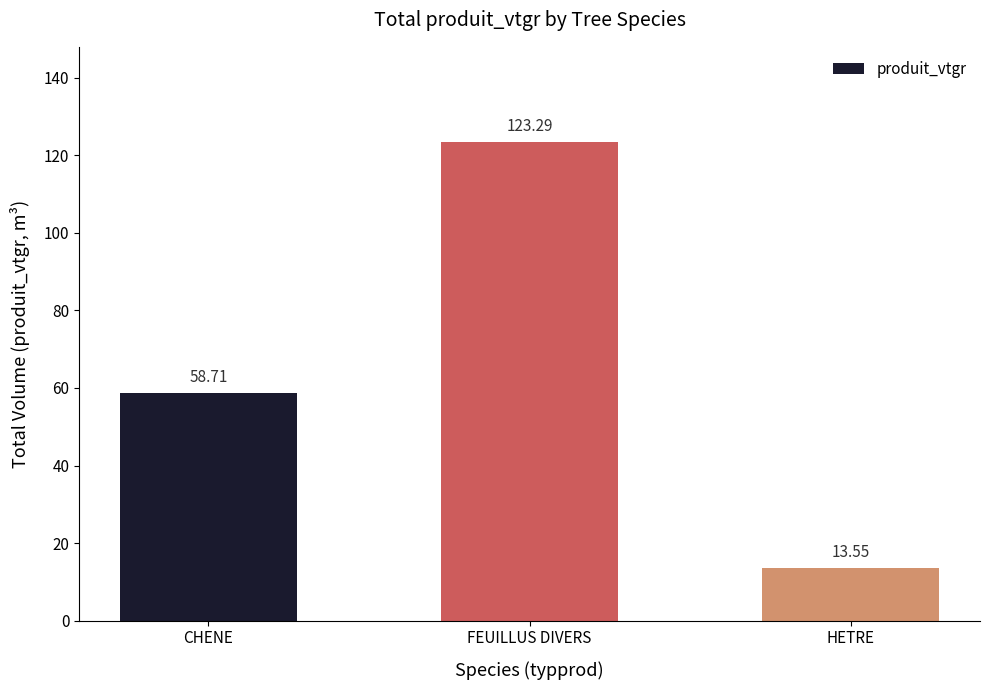

How many distinct data groups are displayed?

1